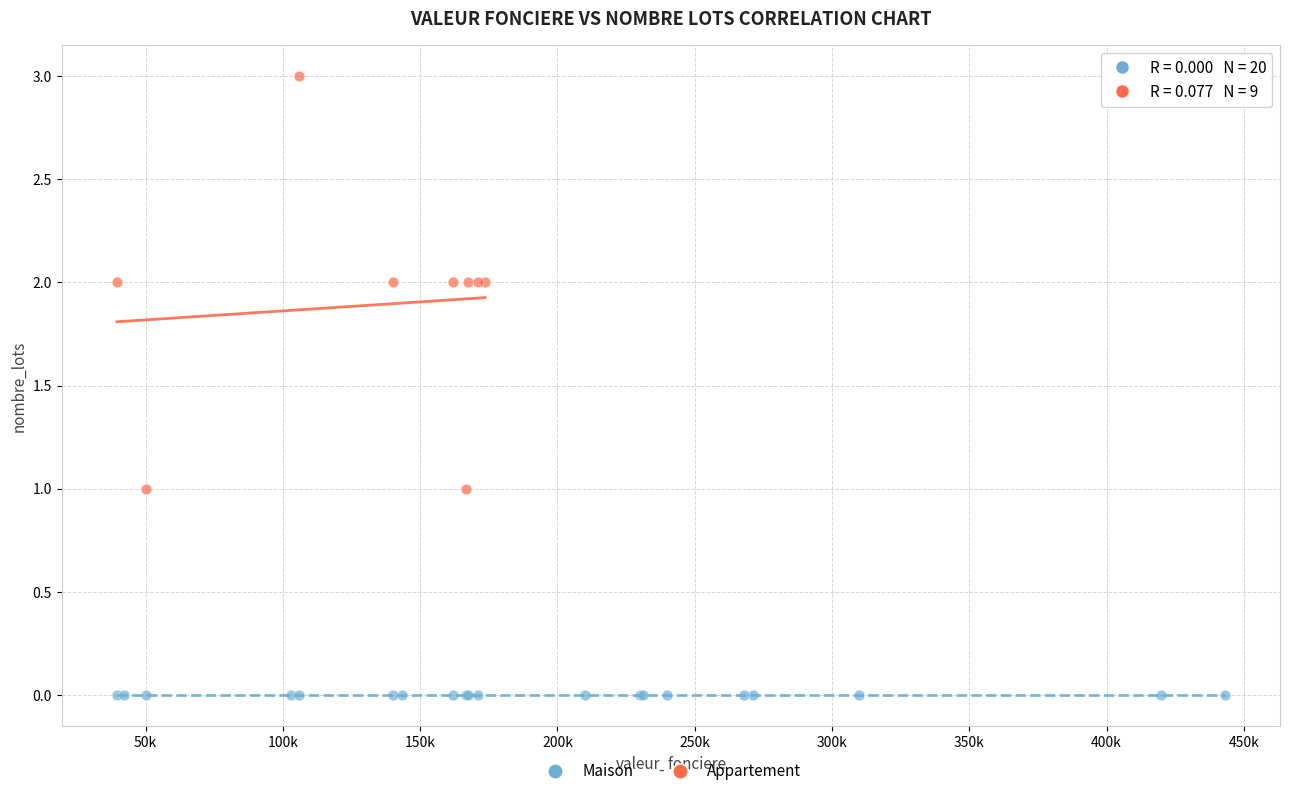

Which series reaches the minimum Y coordinate?

Maison